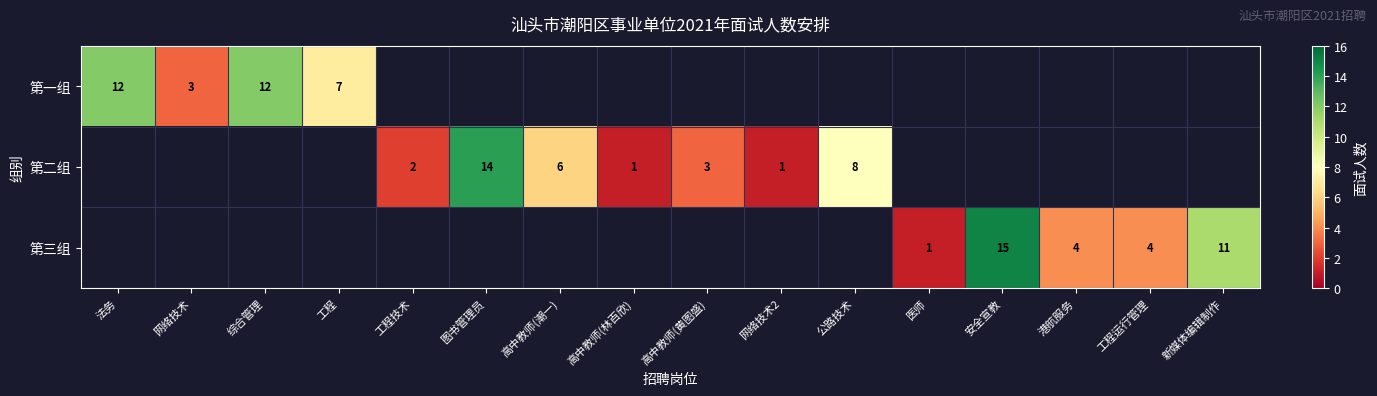

The 第一组 series shows 5 at 网络技术. True or false?

False